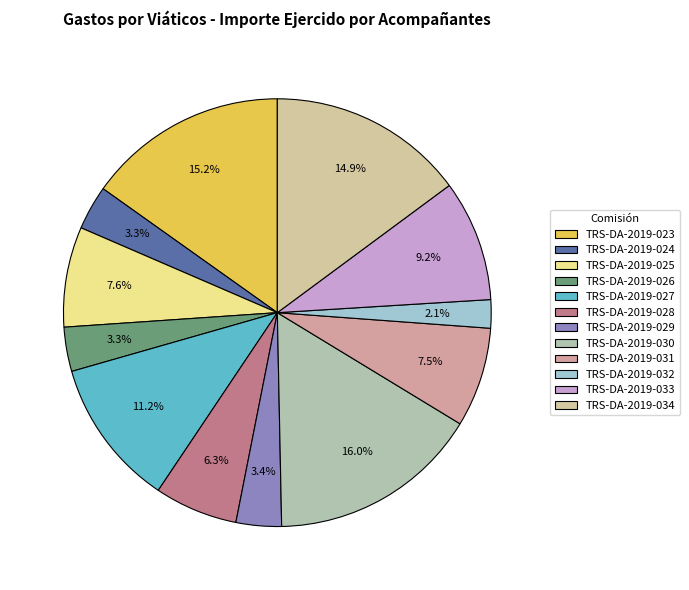

Which has a higher value, TRS-DA-2019-029 or TRS-DA-2019-031?

TRS-DA-2019-031